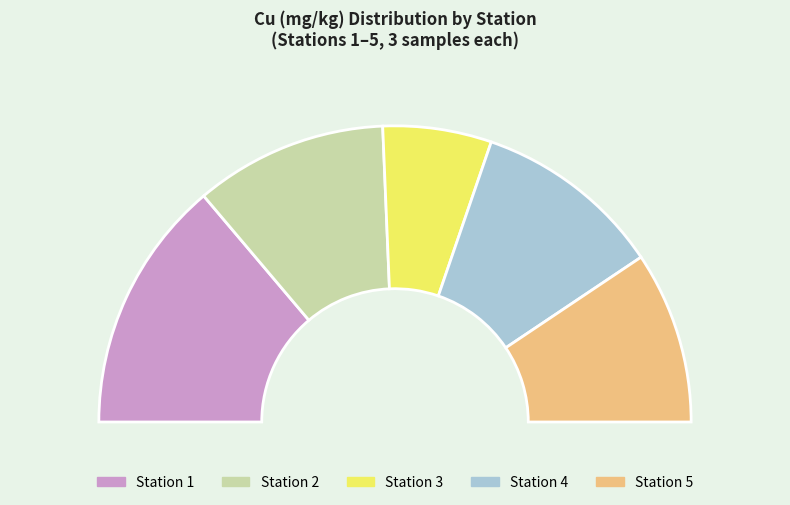

To the nearest percent, what portion does 3 represent?

11%